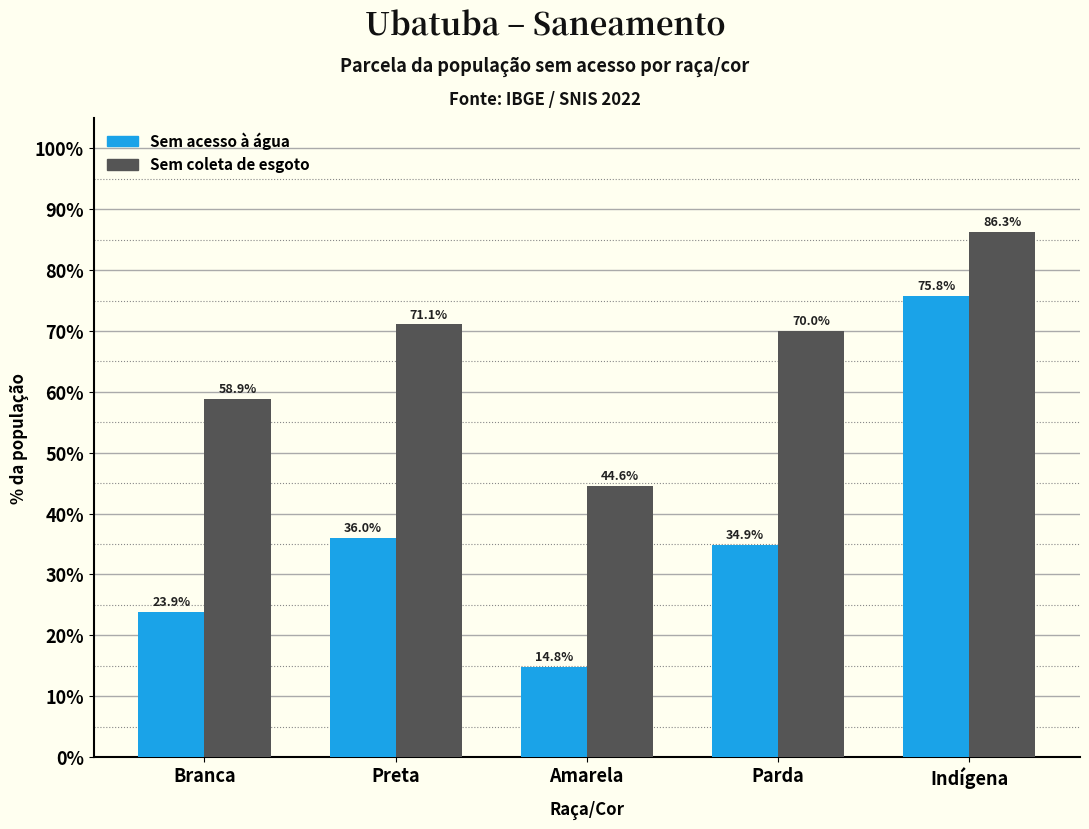

Does the chart contain any negative values?

No